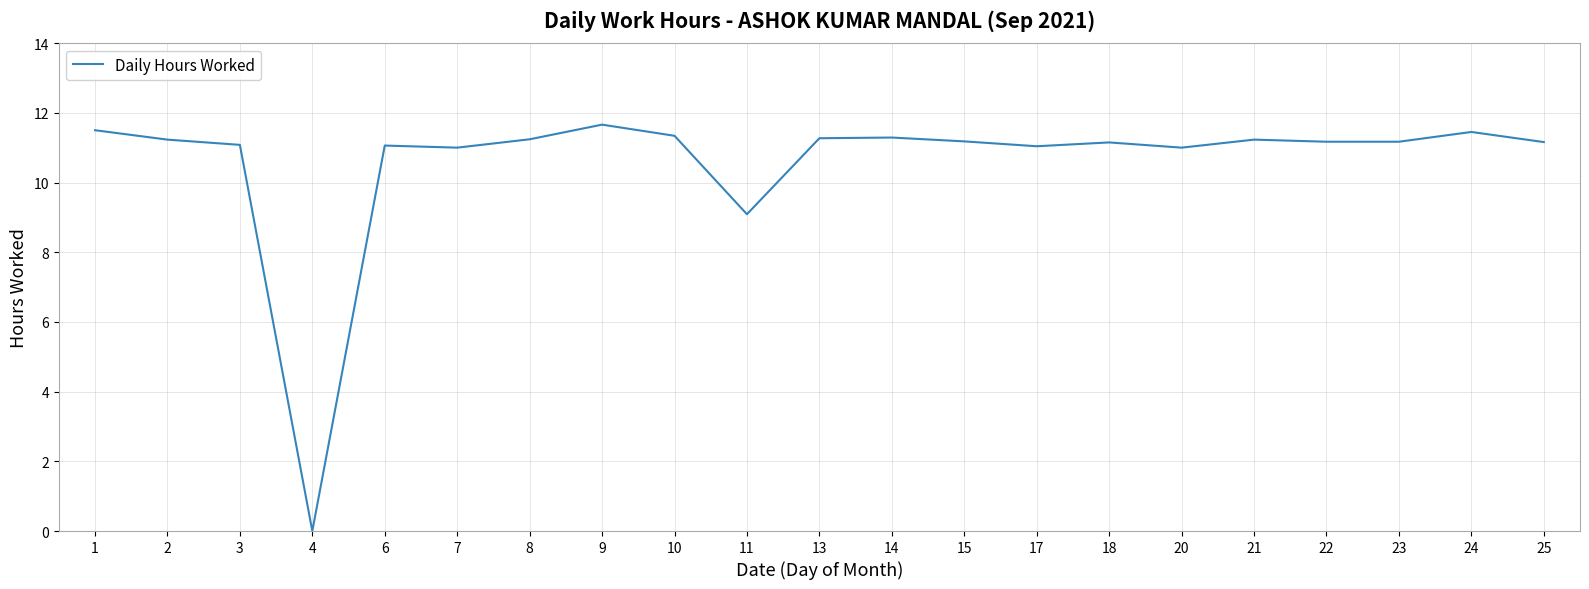

The chart shows a value of 17.8 at 1. True or false?

False